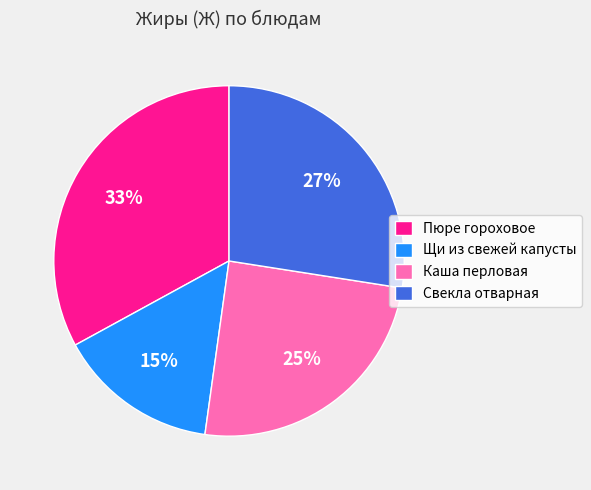

Rank the categories by value from lowest to highest.

Щи из свежей капусты, Каша перловая, Свекла отварная, Пюре гороховое